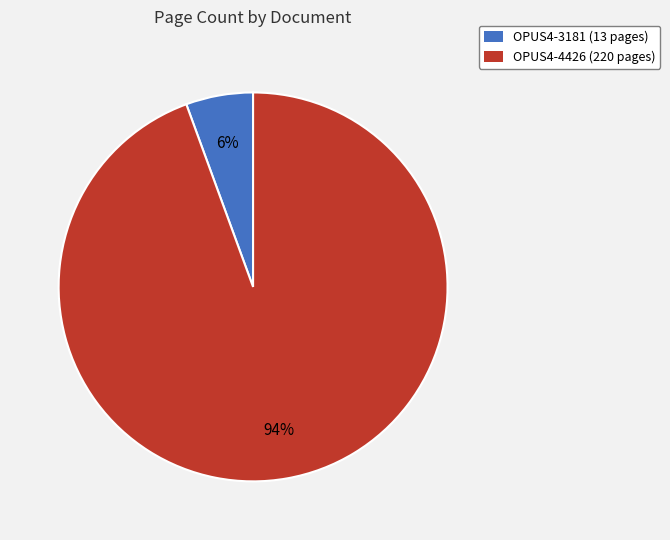

To the nearest percent, what portion does OPUS4-3181 represent?

6%